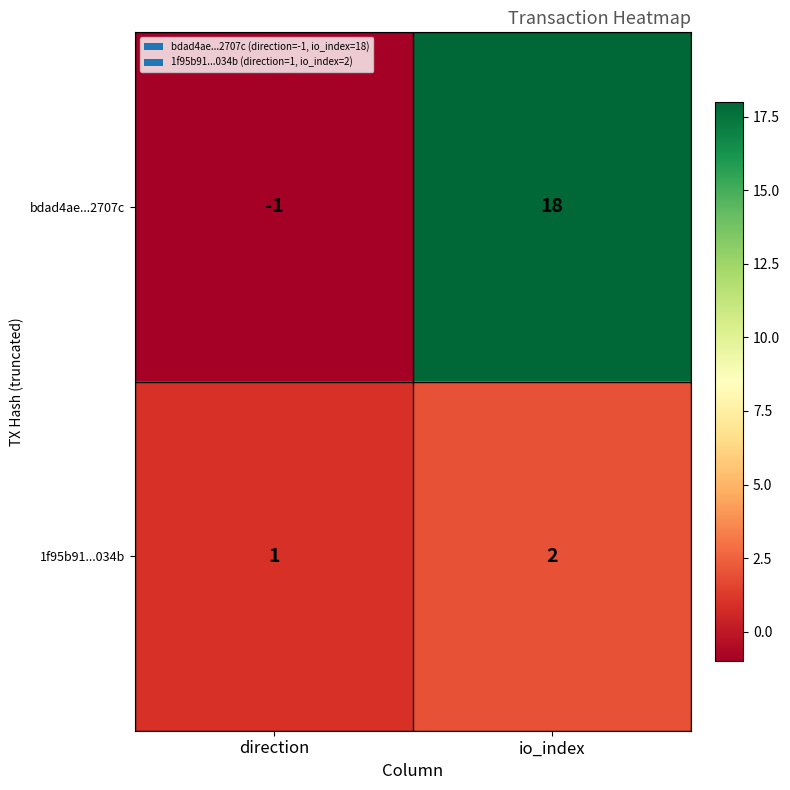

What is the spread (max minus min) of values at direction?

2